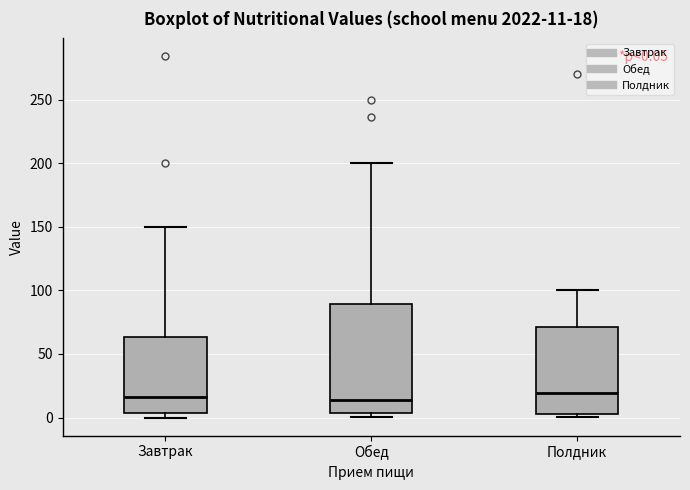

Which box is the tallest, from its lower edge to its upper edge?

Обед